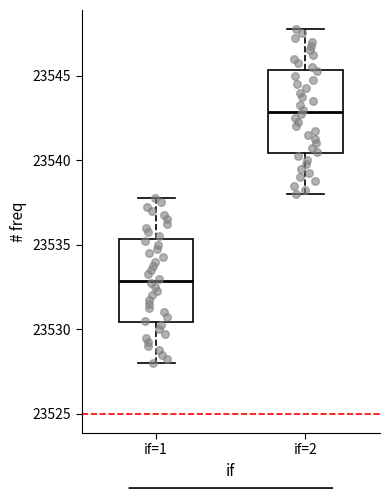

Reading left to right, read every box against the y-axis: the position of its median line, the range the box covers, and the ends of its whiskers. The values are not printed on the chart, so give them approximately, as read against the axis.

if=1: median 23533.0, box 23530.5 to 23535.5, whiskers 23528.0 to 23538.0
if=2: median 23543.0, box 23540.5 to 23545.5, whiskers 23538.0 to 23548.0